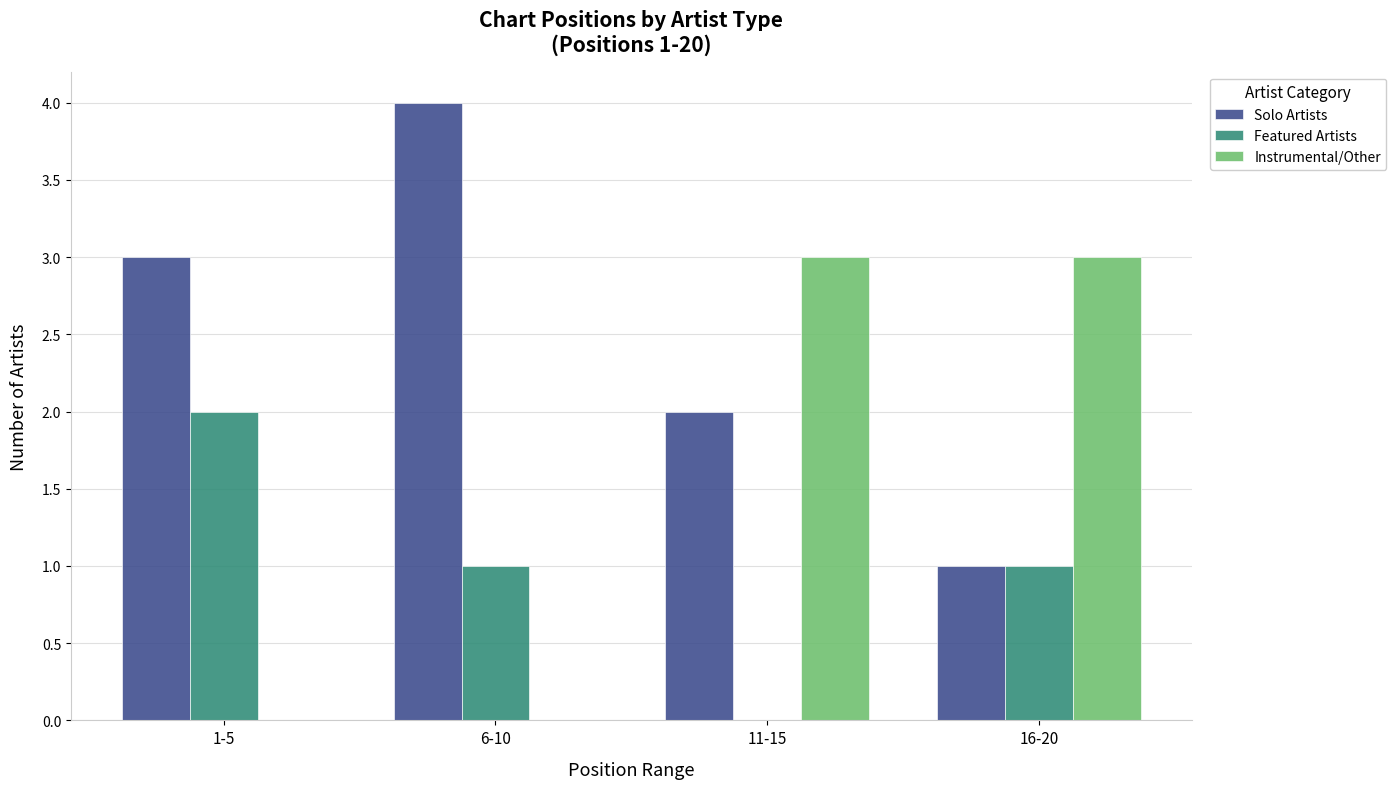

How many values in Featured Artists are above zero?

3